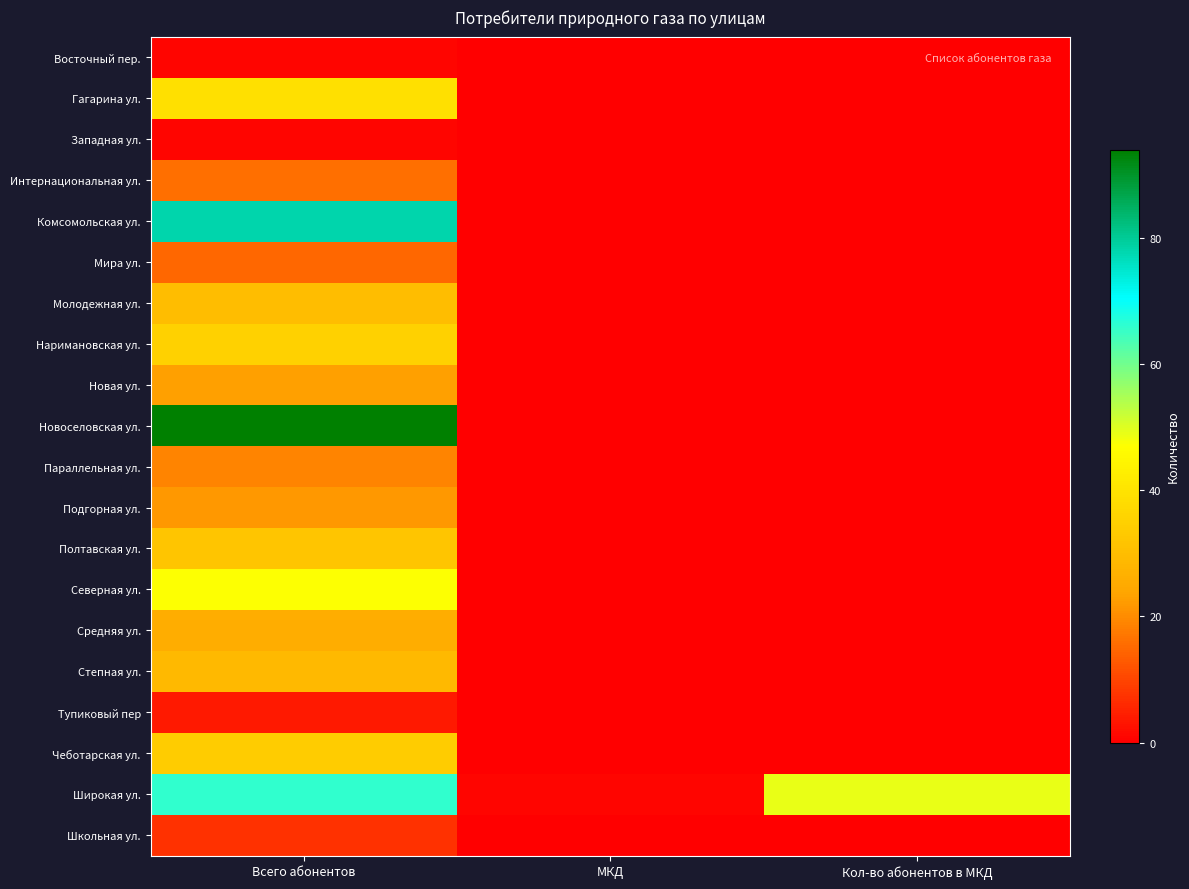

Reading left to right, list all the values displayed in this chart.

Восточный пер.: Всего абонентов=1	МКД=0	Кол-во абонентов в МКД=0
Гагарина ул.: Всего абонентов=39	МКД=0	Кол-во абонентов в МКД=0
Западная ул.: Всего абонентов=1	МКД=0	Кол-во абонентов в МКД=0
Интернациональная ул.: Всего абонентов=16	МКД=0	Кол-во абонентов в МКД=0
Комсомольская ул.: Всего абонентов=78	МКД=0	Кол-во абонентов в МКД=0
Мира ул.: Всего абонентов=15	МКД=0	Кол-во абонентов в МКД=0
Молодежная ул.: Всего абонентов=30	МКД=0	Кол-во абонентов в МКД=0
Наримановская ул.: Всего абонентов=35	МКД=0	Кол-во абонентов в МКД=0
Новая ул.: Всего абонентов=23	МКД=0	Кол-во абонентов в МКД=0
Новоселовская ул.: Всего абонентов=94	МКД=0	Кол-во абонентов в МКД=0
Параллельная ул.: Всего абонентов=19	МКД=0	Кол-во абонентов в МКД=0
Подгорная ул.: Всего абонентов=22	МКД=0	Кол-во абонентов в МКД=0
Полтавская ул.: Всего абонентов=32	МКД=0	Кол-во абонентов в МКД=0
Северная ул.: Всего абонентов=47	МКД=0	Кол-во абонентов в МКД=0
Средняя ул.: Всего абонентов=26	МКД=0	Кол-во абонентов в МКД=0
Степная ул.: Всего абонентов=29	МКД=0	Кол-во абонентов в МКД=0
Тупиковый пер: Всего абонентов=4	МКД=0	Кол-во абонентов в МКД=0
Чеботарская ул.: Всего абонентов=34	МКД=0	Кол-во абонентов в МКД=0
Широкая ул.: Всего абонентов=66	МКД=1	Кол-во абонентов в МКД=49
Школьная ул.: Всего абонентов=7	МКД=0	Кол-во абонентов в МКД=0